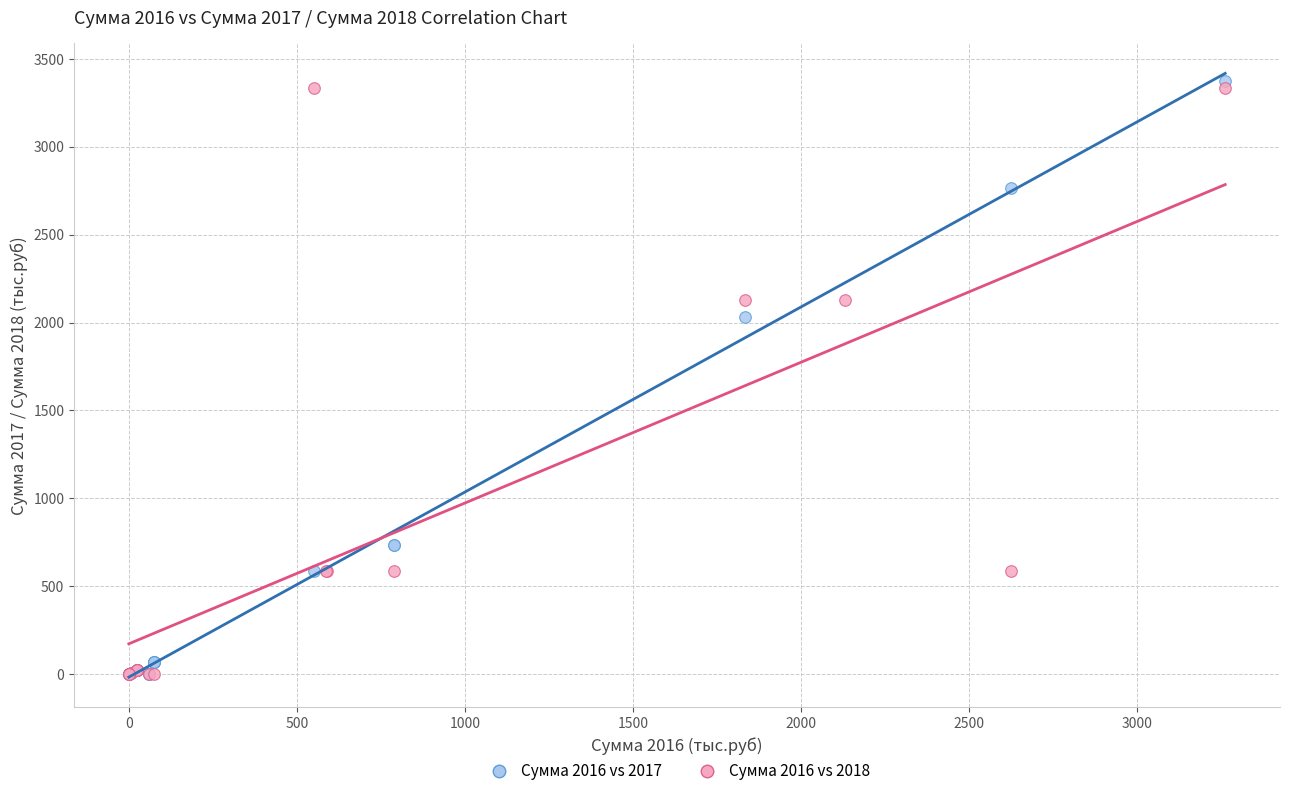

Which series contains the highest Y value?

Сумма 2016 vs 2017